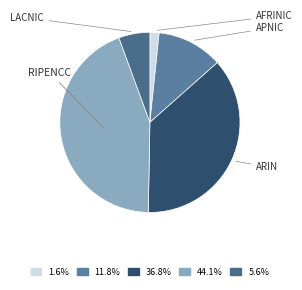

What is the smallest slice in the pie chart?

AFRINIC